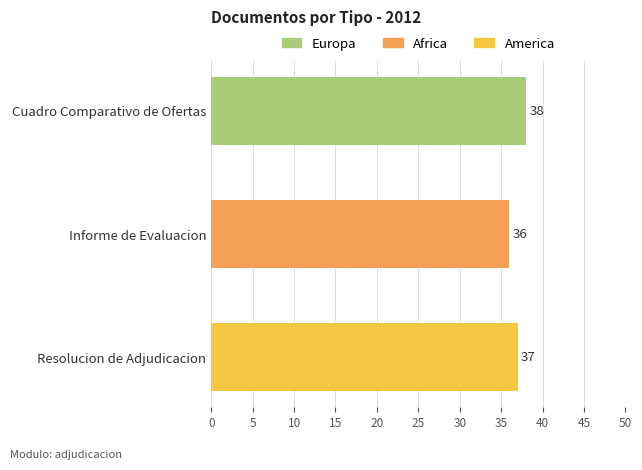

What is the ratio of the value at Cuadro Comparativo de Ofertas to the value at Resolucion de Adjudicacion?

1.0